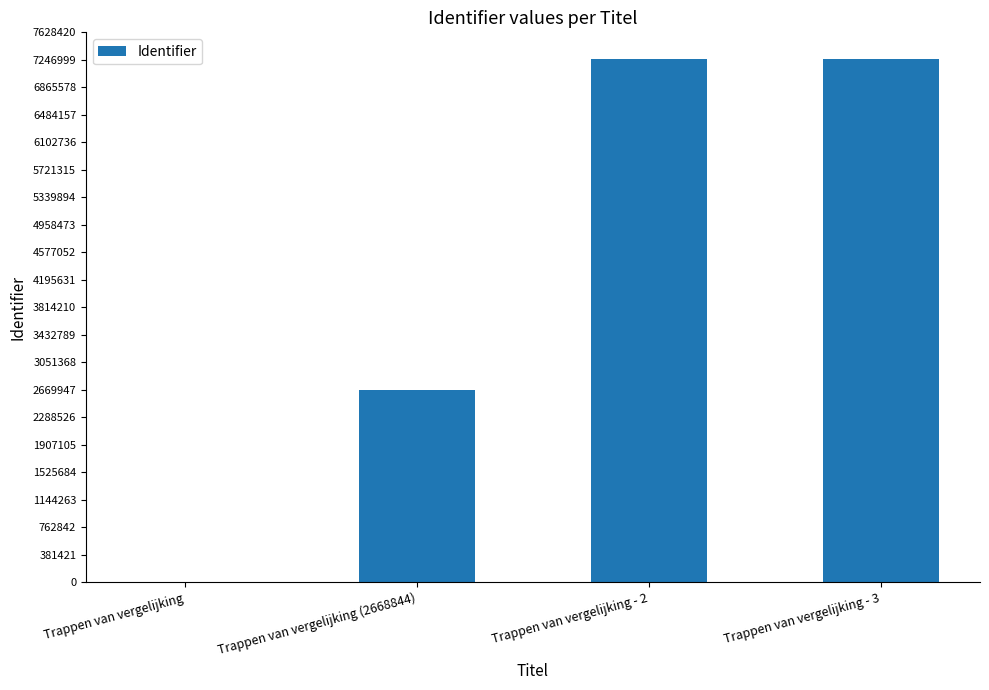

What is the sum of the values at Trappen van vergelijking - 2 and Trappen van vergelijking (2668844)?

9933066